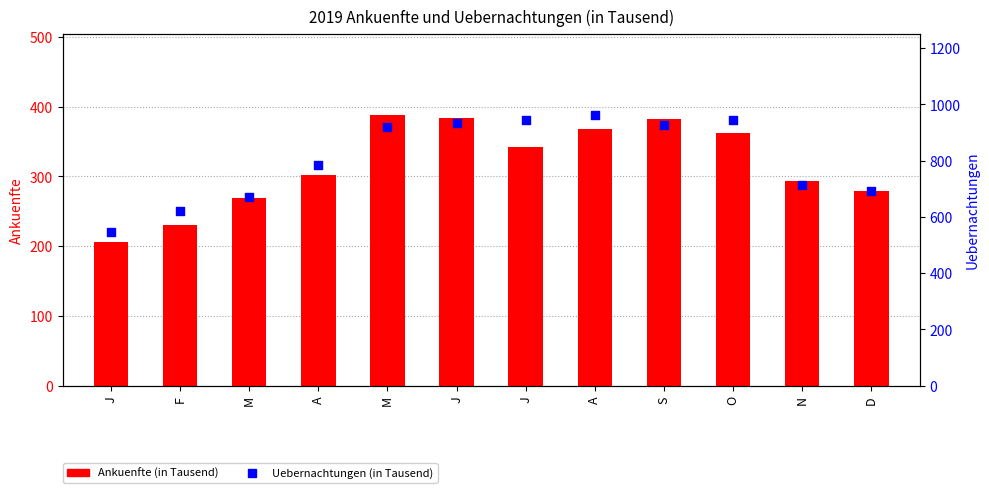

Is the value of Ankuenfte at J greater than the value of Uebernachtungen at A?

No